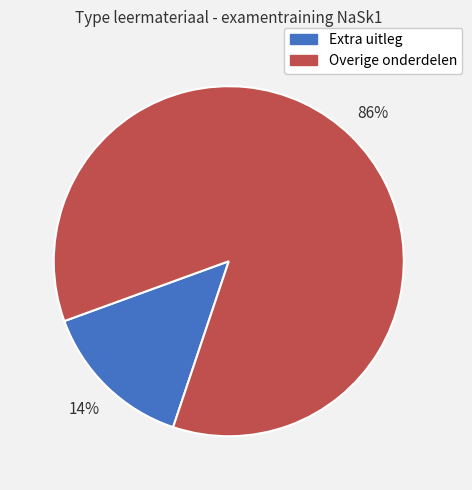

Is there a majority slice in this chart?

Yes